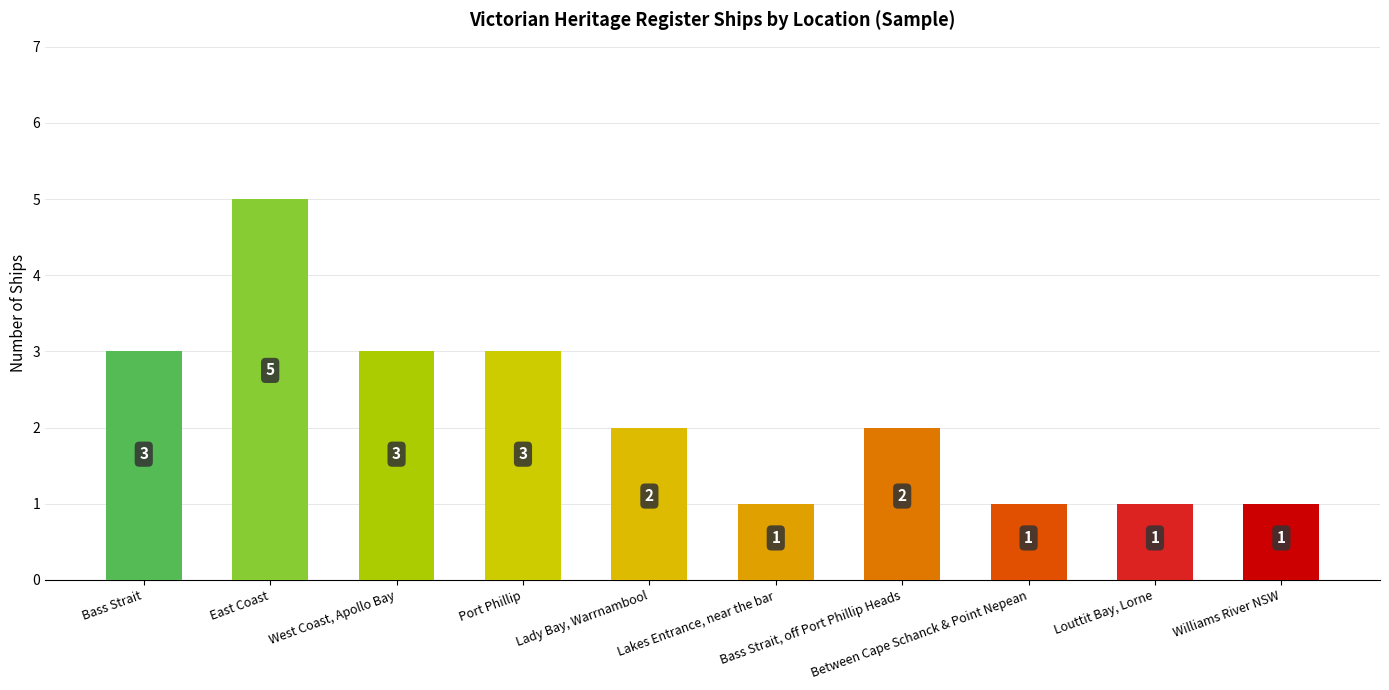

What is the difference between the second highest and minimum values?

2